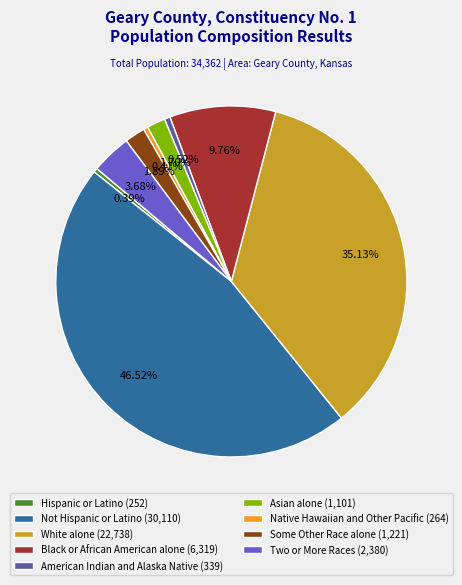

Count the number of slices in the pie.

9